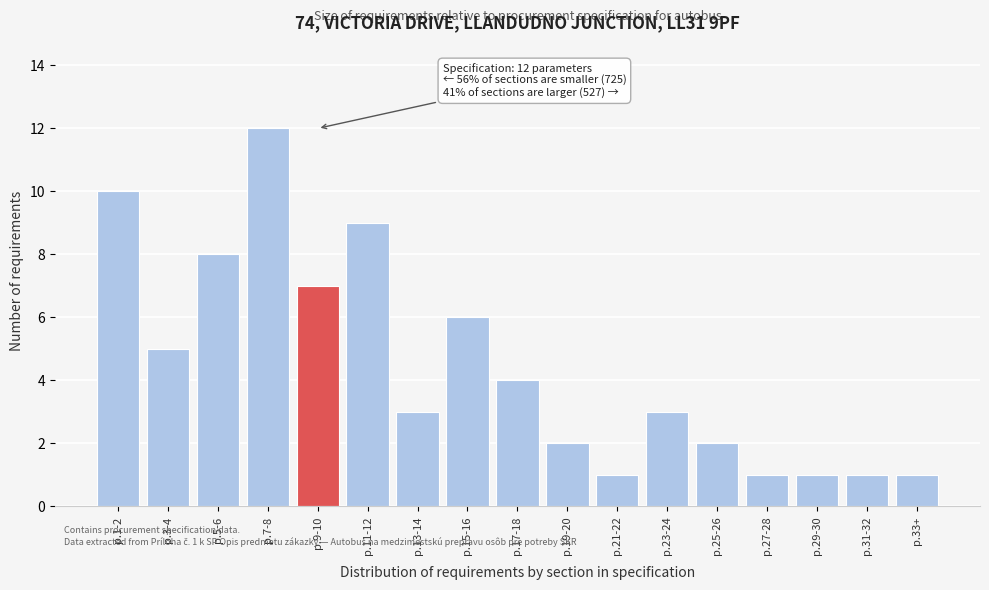

Reading left to right, extract all data points from this chart.

p.1-2=10	p.3-4=5	p.5-6=8	p.7-8=12	p.9-10=7	p.11-12=9	p.13-14=3	p.15-16=6	p.17-18=4	p.19-20=2	p.21-22=1	p.23-24=3	p.25-26=2	p.27-28=1	p.29-30=1	p.31-32=1	p.33+=1